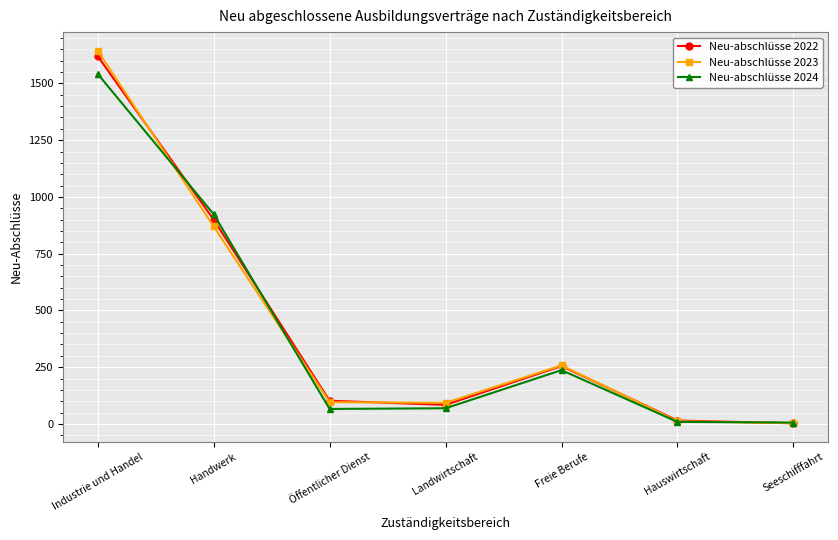

Which series has the largest range (max minus min)?

Neu-abschlüsse 2023